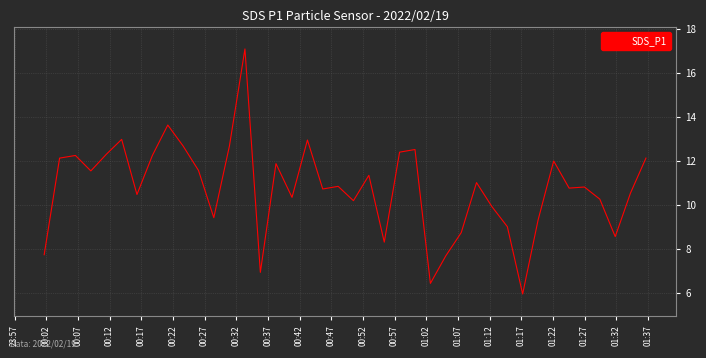

What is the difference between the maximum and minimum values?

11.1